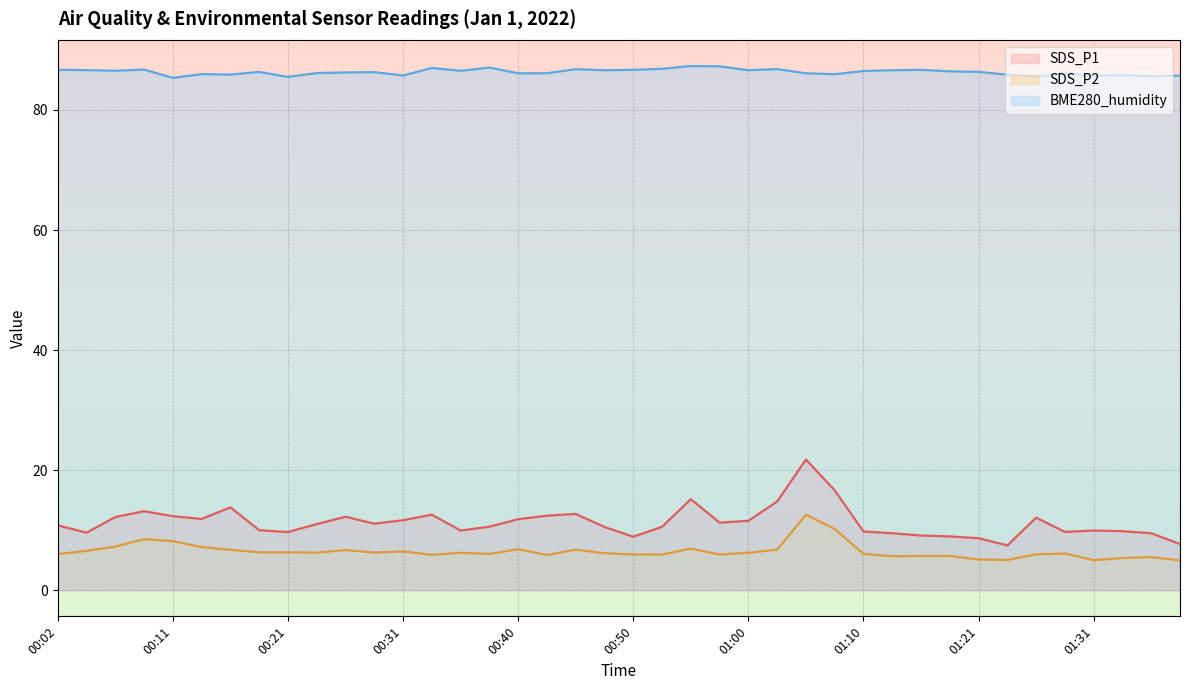

What is the smallest value displayed?

5.0